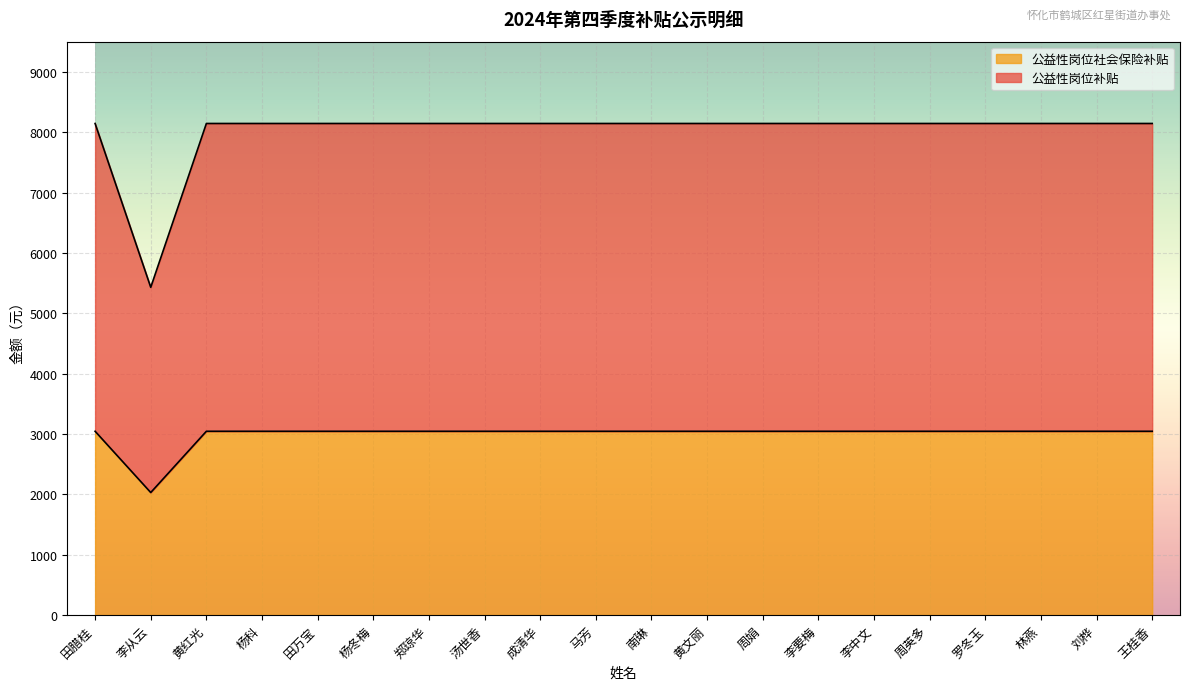

What is the label of the 2nd point from the left?

李从云